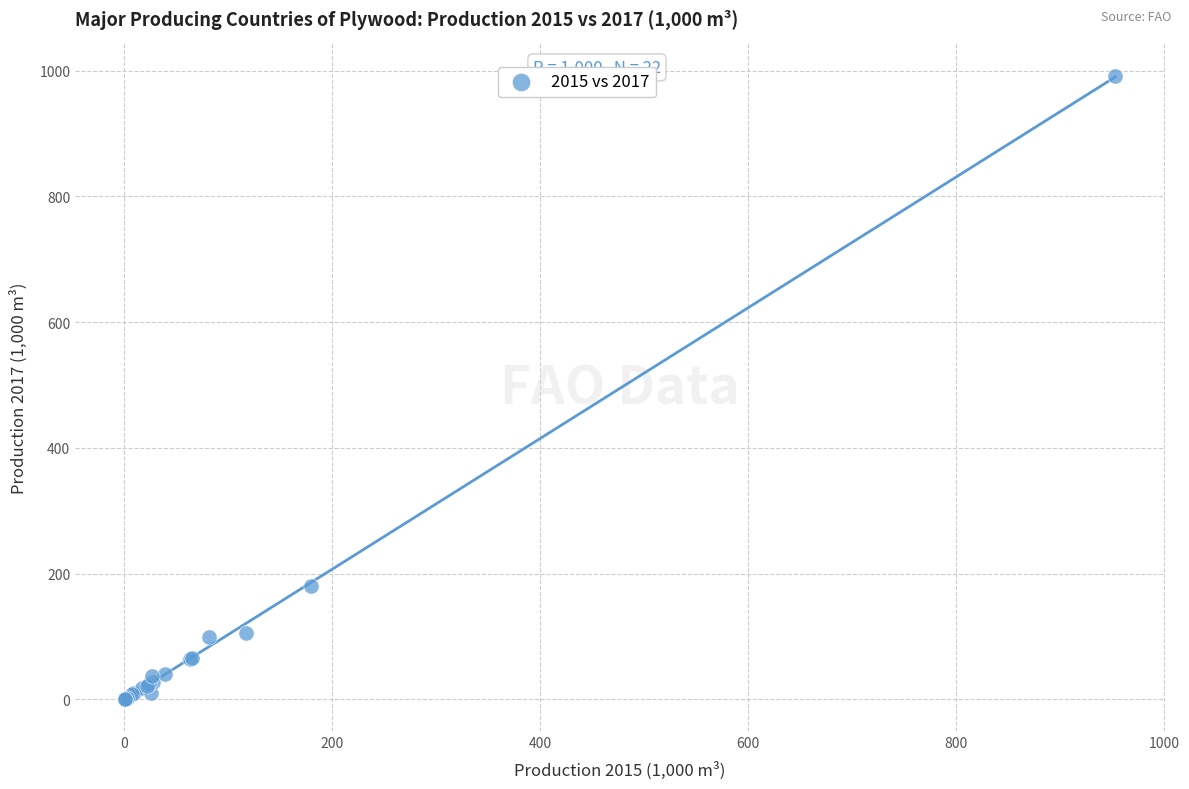

What Y value in the scatter plot is closest to 496?

180